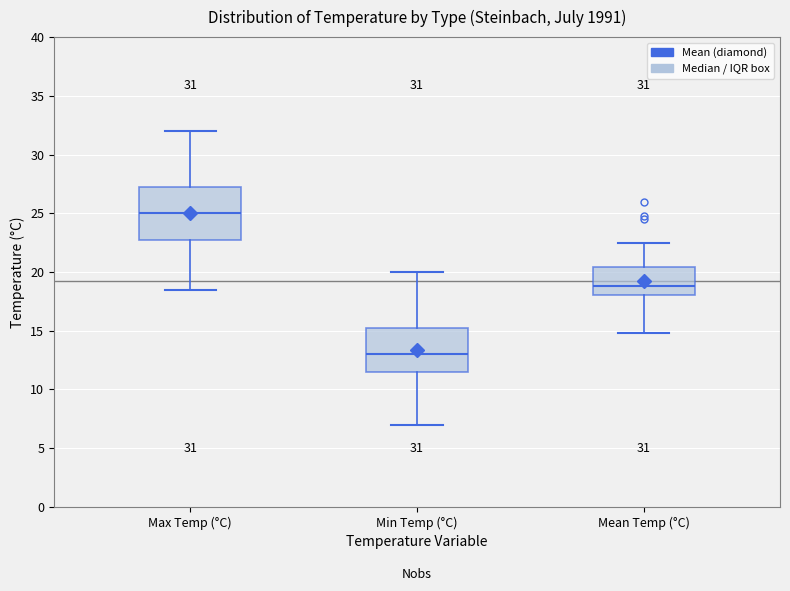

Which box is the tallest, from its lower edge to its upper edge?

Max Temp (°C)